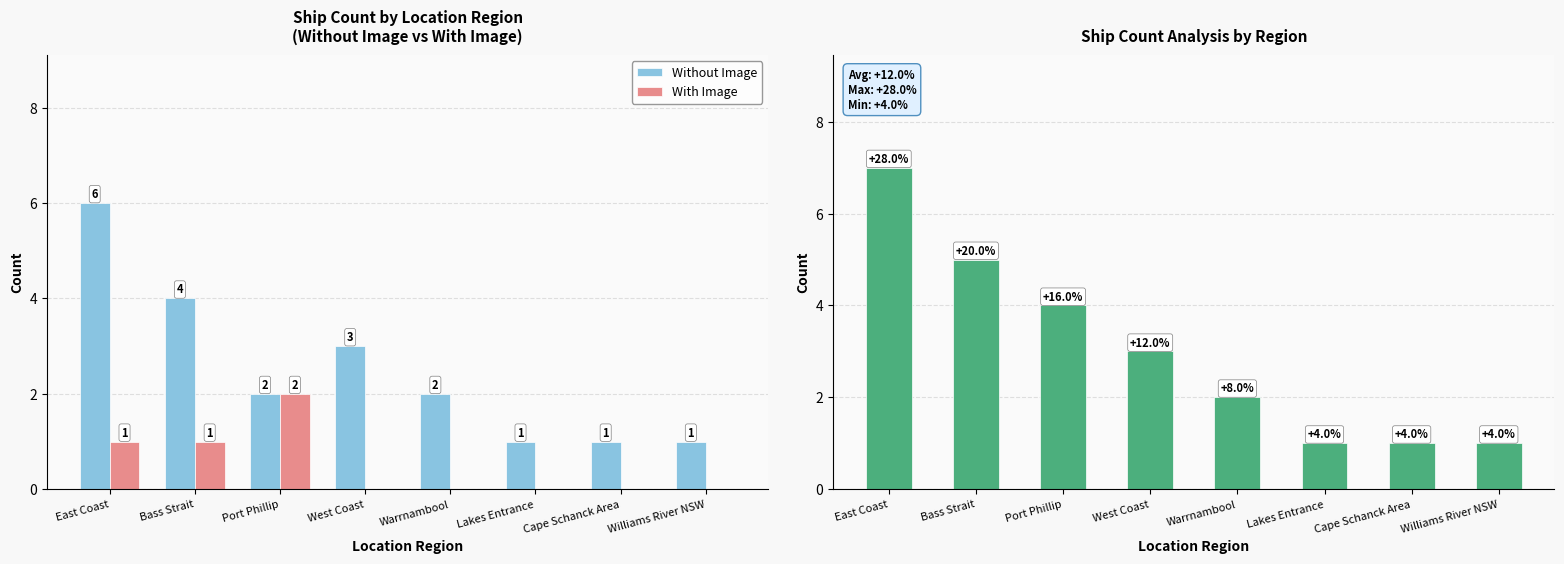

What is the maximum value shown in the chart?

7